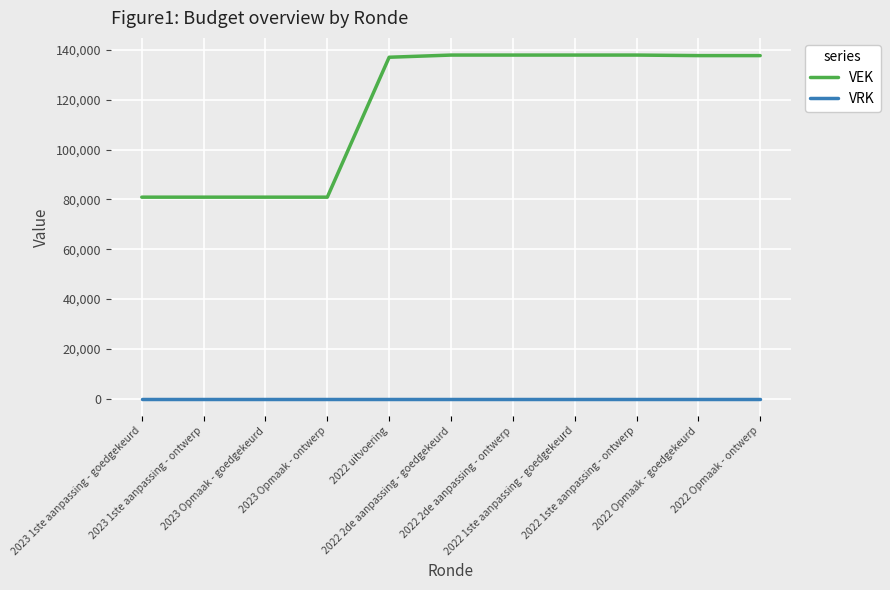

Which series has the widest spread of values?

VEK